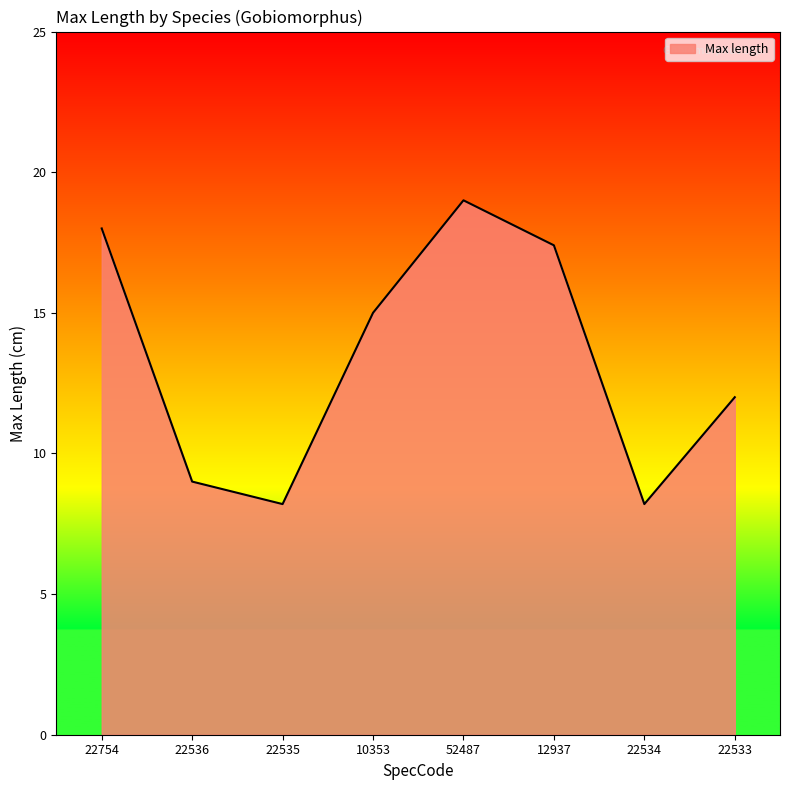

What position from the left is 52487?

5